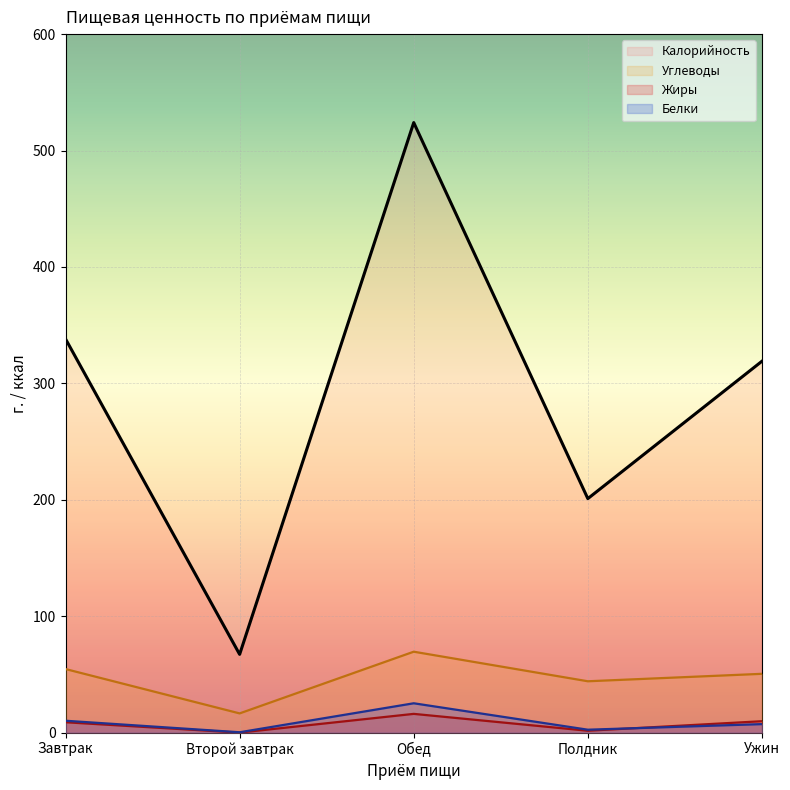

What position from the right is Полдник?

2